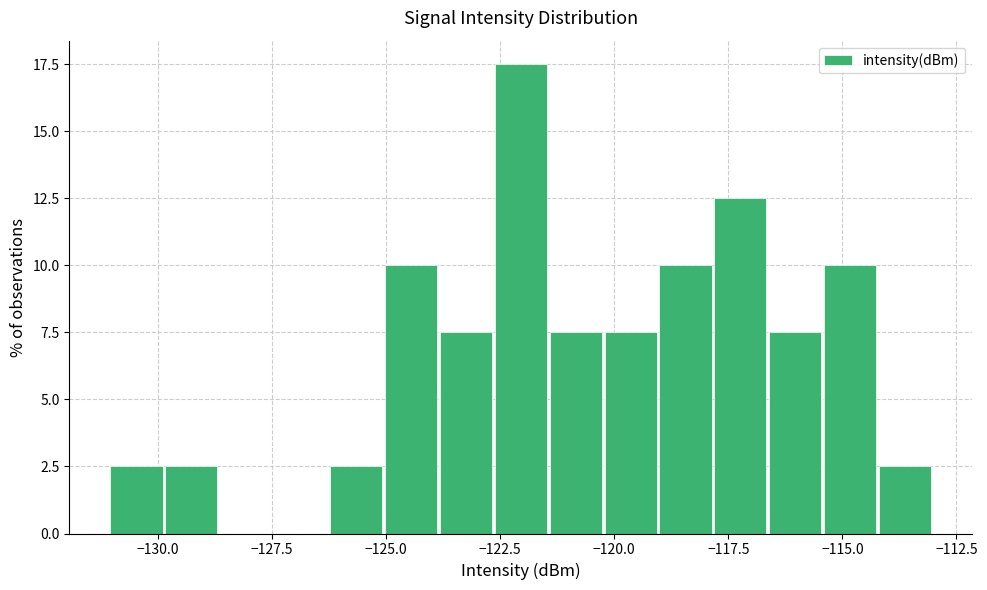

Around what value on the x-axis is the tallest bar? Give the approximate position of its centre, as read against the axis.

-122.0